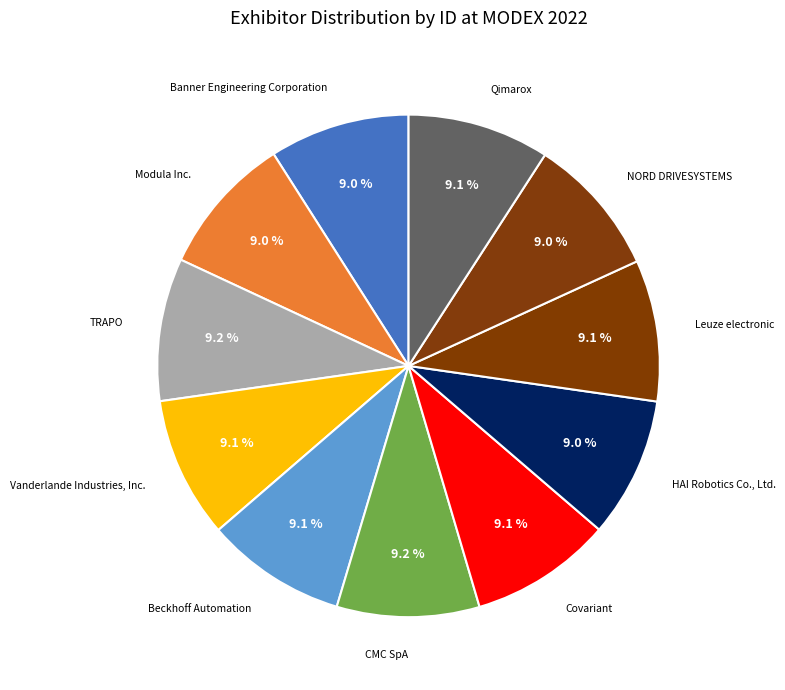

What is the ratio of the value at Modula Inc. to the value at CMC SpA?

1.0